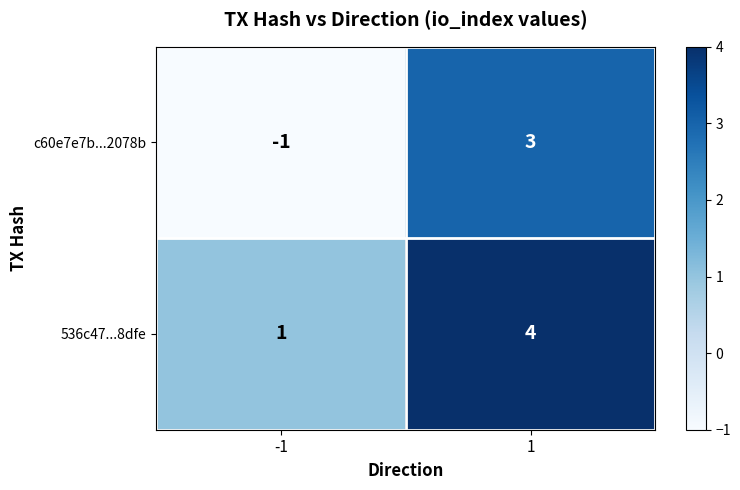

At which category is the sum across all series the highest?

1